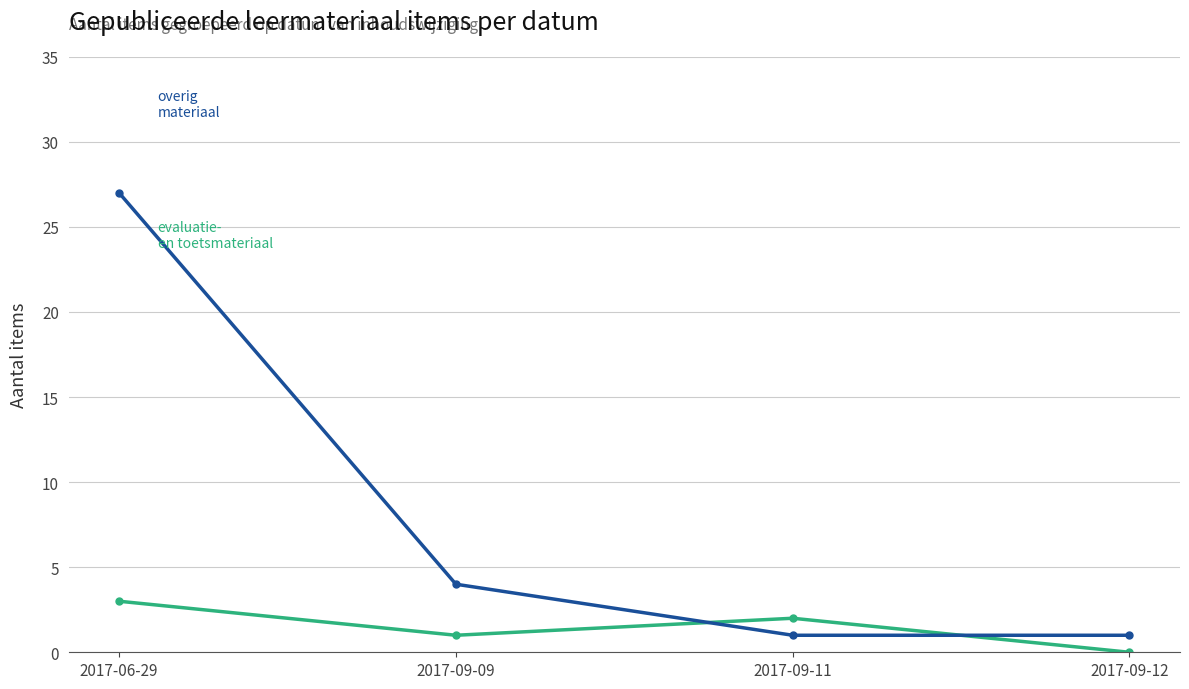

What is the difference between the highest and lowest values at 2017-06-29?

24